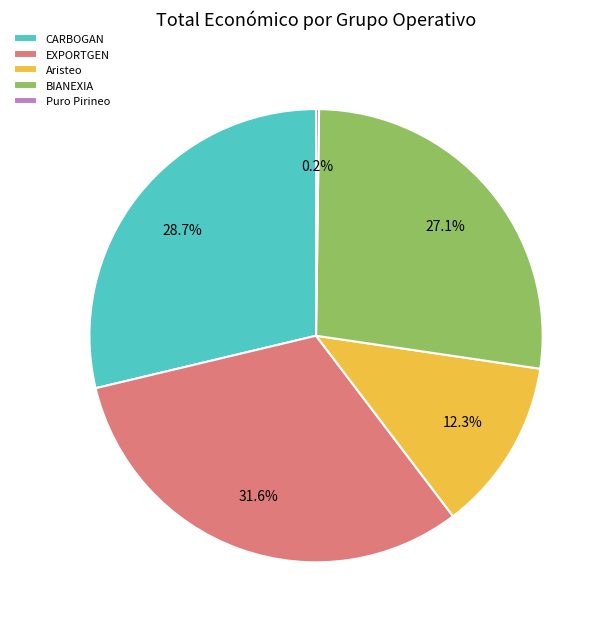

Which slice is the largest?

EXPORTGEN